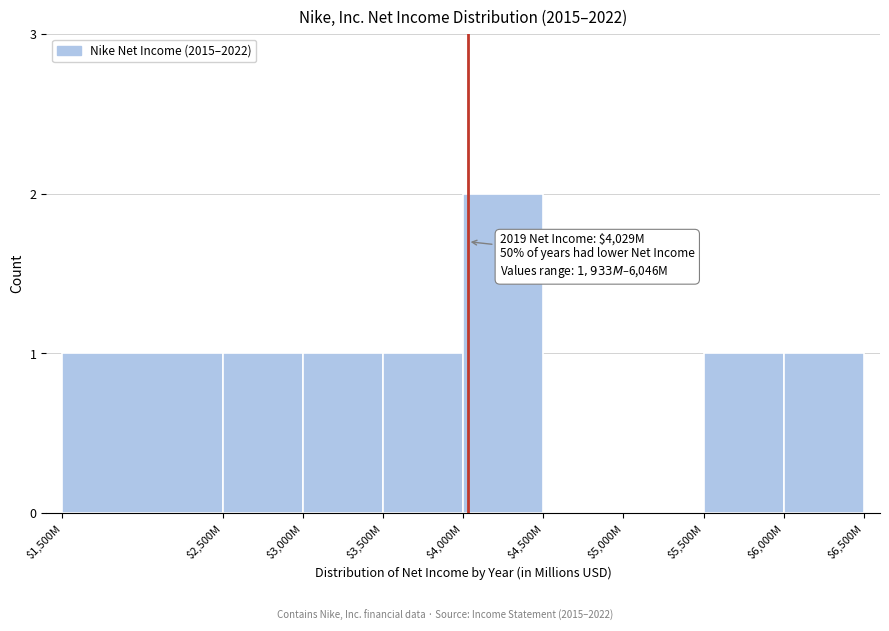

Which label corresponds to the largest value in the chart?

$4,000M